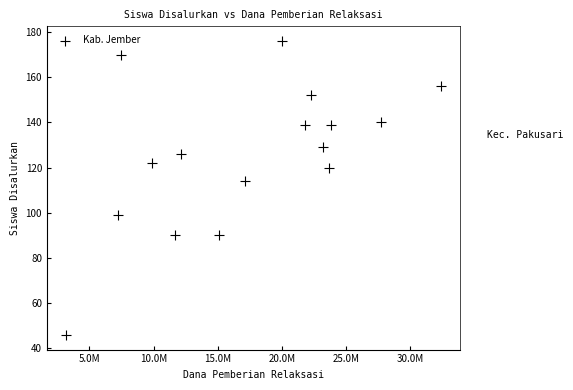

What is the range of Y values (max minus min)?

130